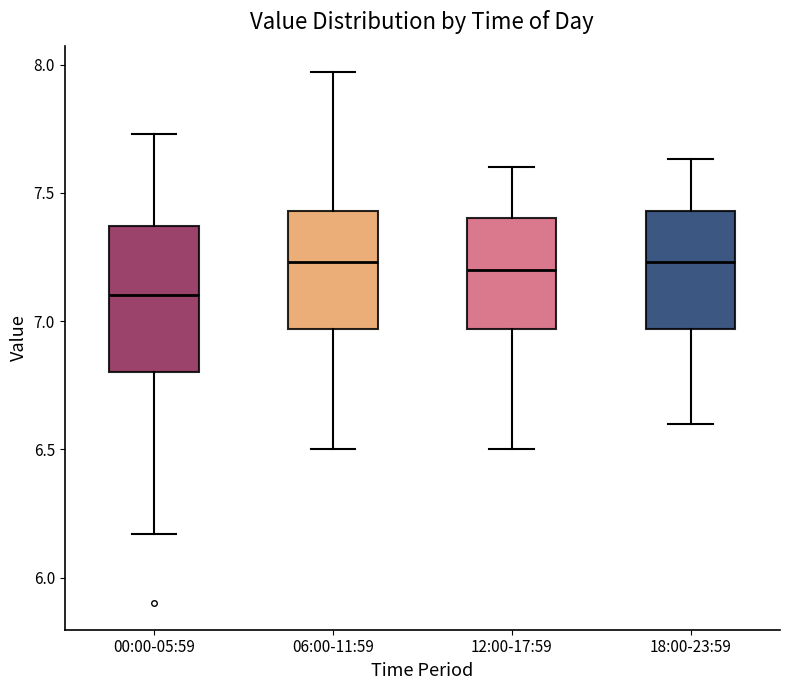

Reading left to right, read every box against the y-axis: the position of its median line, the range the box covers, and the ends of its whiskers. The values are not printed on the chart, so give them approximately, as read against the axis.

00:00-05:59: median 7.10, box 6.80 to 7.35, whiskers 6.15 to 7.75
06:00-11:59: median 7.25, box 6.95 to 7.45, whiskers 6.50 to 7.95
12:00-17:59: median 7.20, box 6.95 to 7.40, whiskers 6.50 to 7.60
18:00-23:59: median 7.25, box 6.95 to 7.45, whiskers 6.60 to 7.65